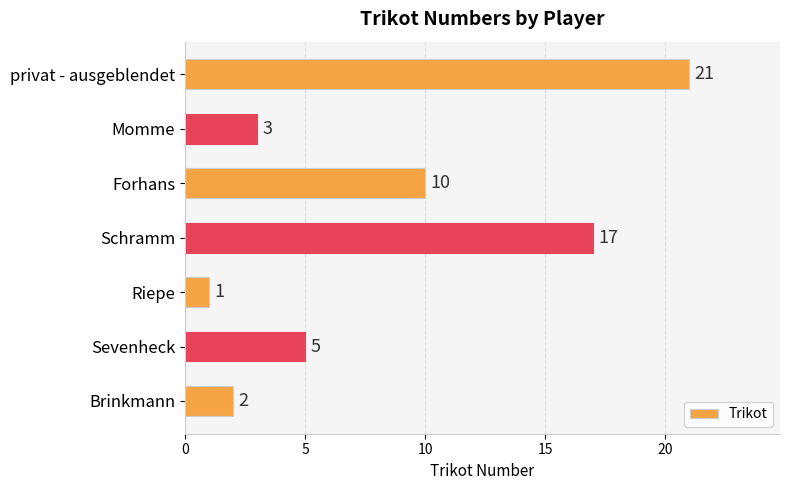

What is the difference between the maximum and minimum values?

20